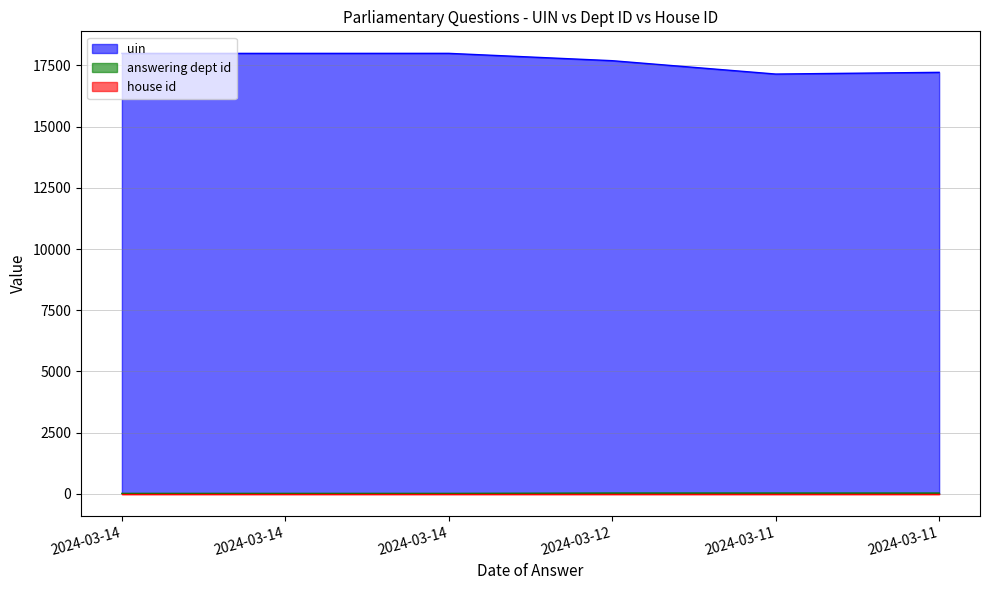

True or false: answering dept id and uin intersect in this chart.

False